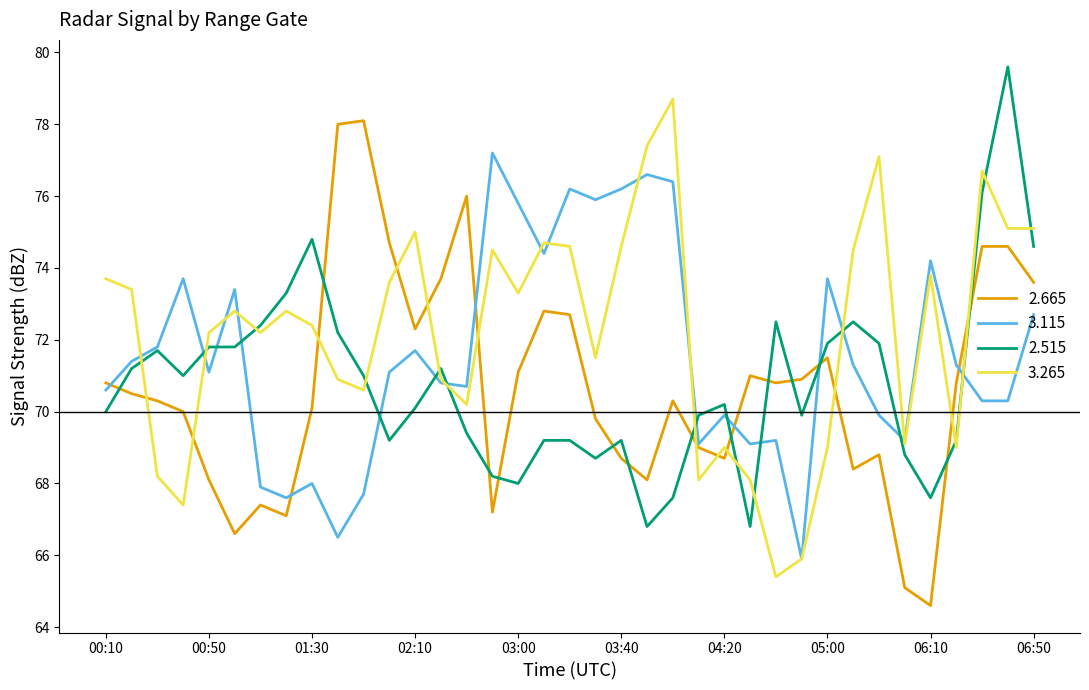

At how many categories does at least one series exceed 67?

37